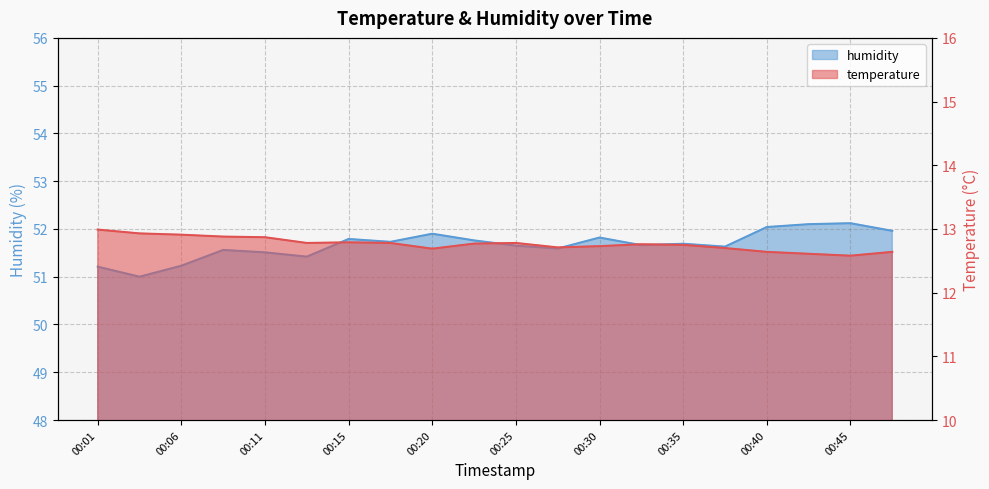

What are all the series names shown in the legend?

temperature, humidity